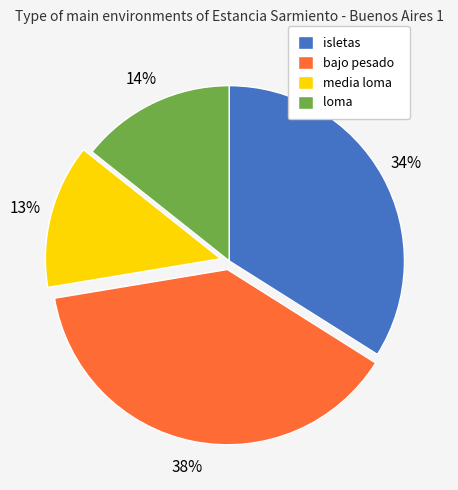

Rank the categories by value from lowest to highest.

media loma, loma, isletas, bajo pesado